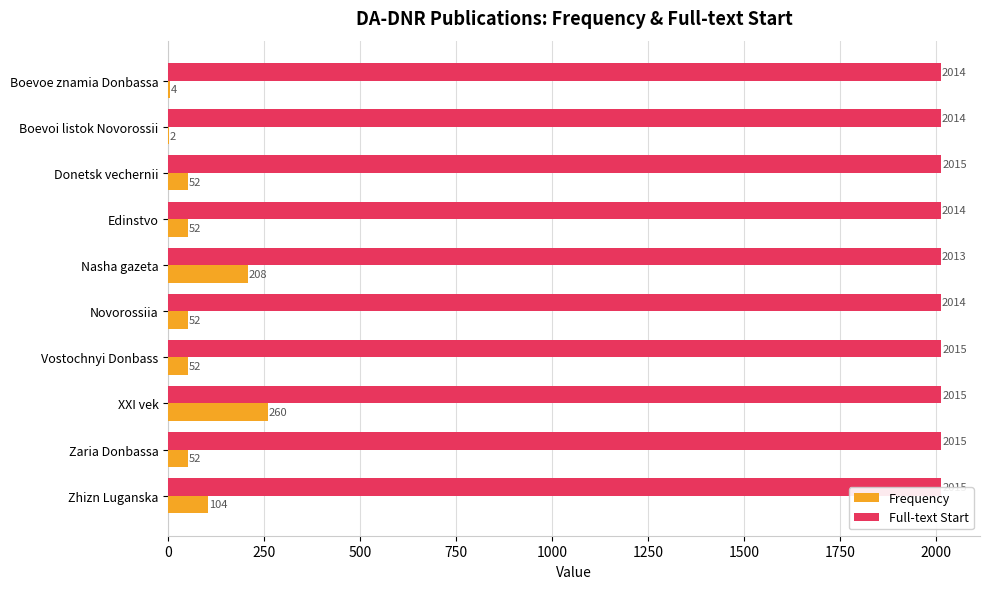

What is the maximum value shown in the chart?

2015